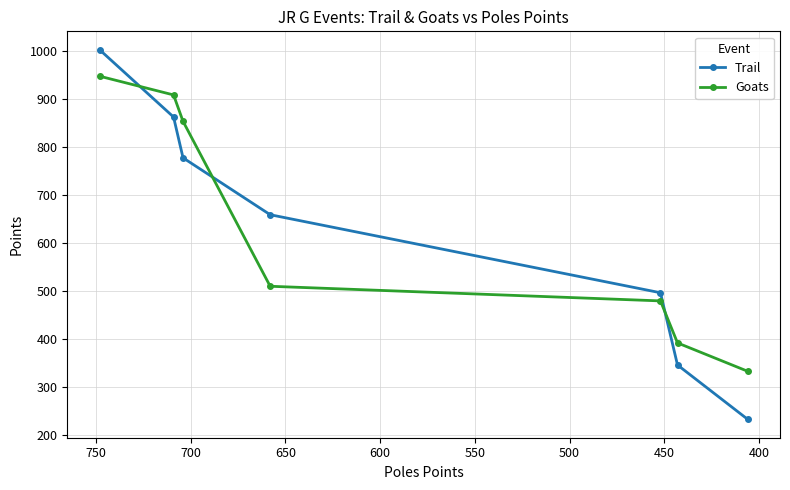

How many intersections are there between Trail and Goats?

3